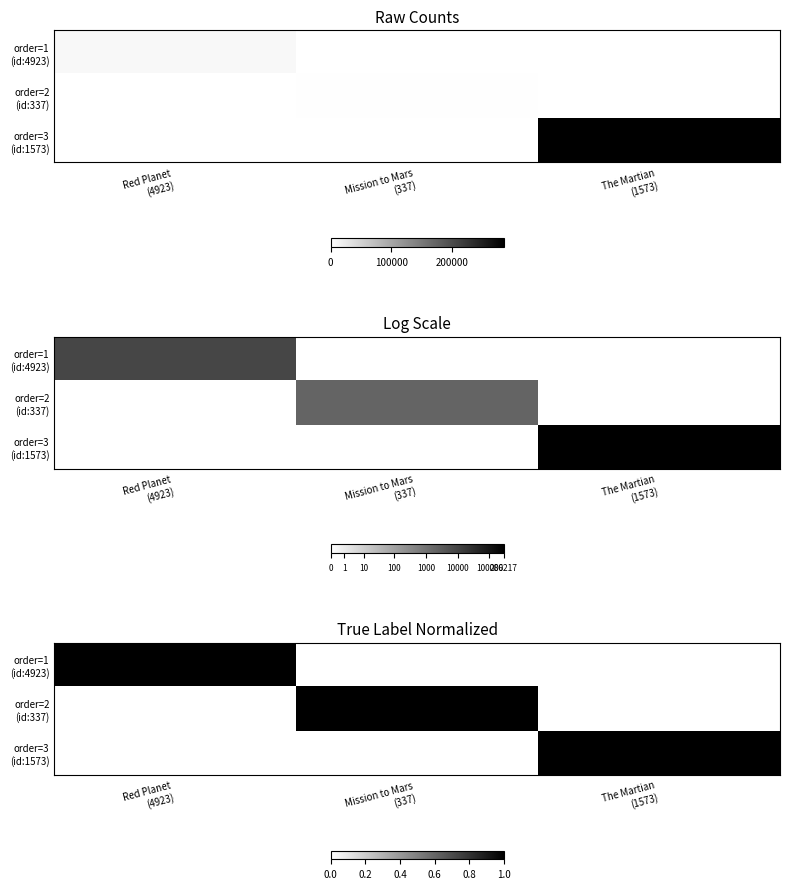

How many data points in order=3 (id:1573) are above 0?

1